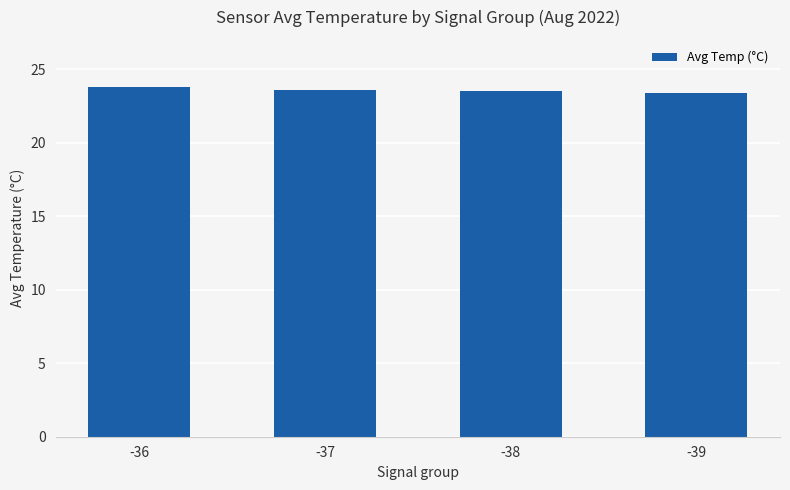

What is the minimum value shown in the chart?

23.4